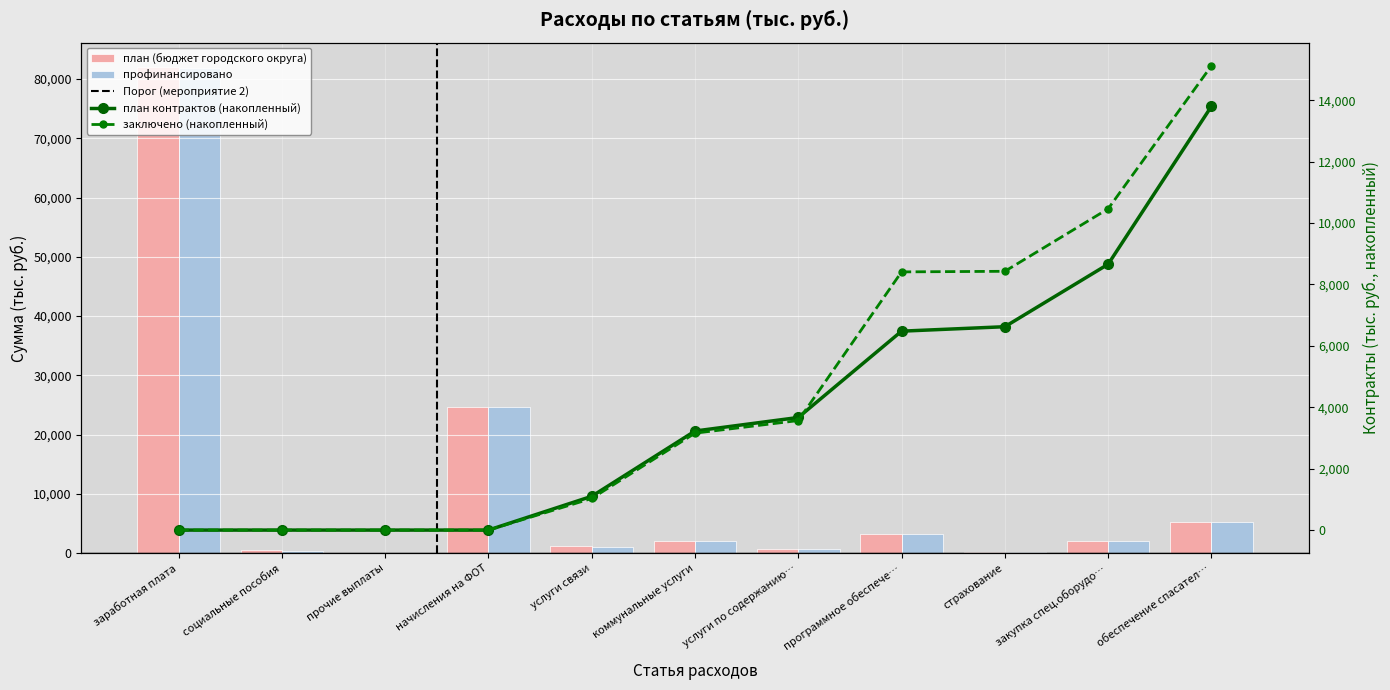

Reading left to right, transcribe all the data shown in this chart.

план (бюджет городского округа): заработная плата=82018.0	социальные пособия=475.0	прочие выплаты=2.0	начисления на ФОТ=24608.0	услуги связи=1160.0	коммунальные услуги=2126.0	услуги по содержанию…=724.0	программное обеспече…=3239.5	страхование=188.0	закупка спец.оборудо…=2035.0	обеспечение спасател…=5285.0
профинансировано: заработная плата=81886.8	социальные пособия=468.0	прочие выплаты=2.0	начисления на ФОТ=24607.8	услуги связи=1108.5	коммунальные услуги=1999.4	услуги по содержанию…=702.1	программное обеспече…=3199.2	страхование=175.7	закупка спец.оборудо…=2030.9	обеспечение спасател…=5216.6
план контрактов (накопленный): заработная плата=0.0	социальные пособия=0.0	прочие выплаты=0.0	начисления на ФОТ=0.0	услуги связи=1100.0	коммунальные услуги=3226.0	услуги по содержанию…=3667.0	программное обеспече…=6478.0	страхование=6623.0	закупка спец.оборудо…=8658.0	обеспечение спасател…=13798.0
заключено (накопленный): заработная плата=0.0	социальные пособия=0.0	прочие выплаты=0.0	начисления на ФОТ=0.0	услуги связи=1030.2	коммунальные услуги=3156.2	услуги по содержанию…=3567.0	программное обеспече…=8408.4	страхование=8427.6	закупка спец.оборудо…=10462.6	обеспечение спасател…=15118.1